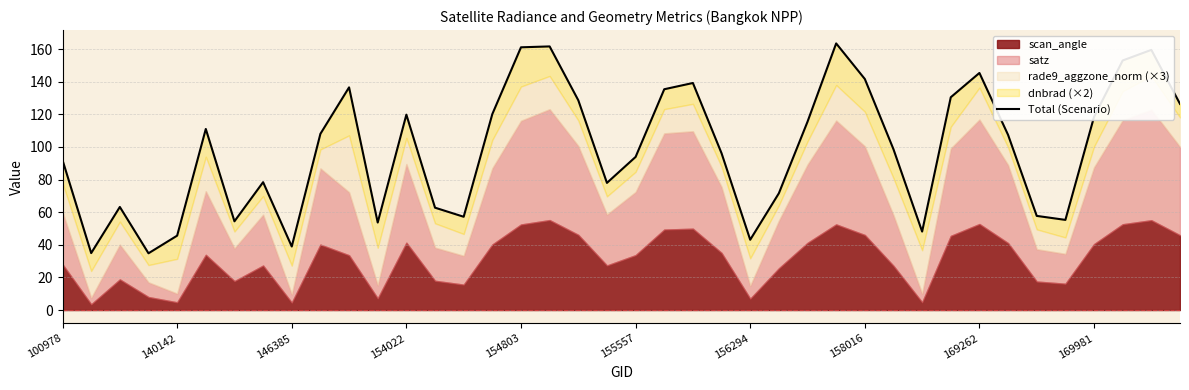

Reading left to right, extract all data points from this chart.

91.9	34.9	63.2	34.8	45.6	111.0	54.4	78.4	39.0	108.1	136.5	53.7	119.8	62.8	57.2	120.2	161.1	161.7	128.6	78.0	93.9	135.4	139.2	96.1	43.1	71.6	115.5	163.5	141.7	98.6	48.1	130.5	145.4	107.4	57.7	55.3	118.5	153.0	159.5	126.4